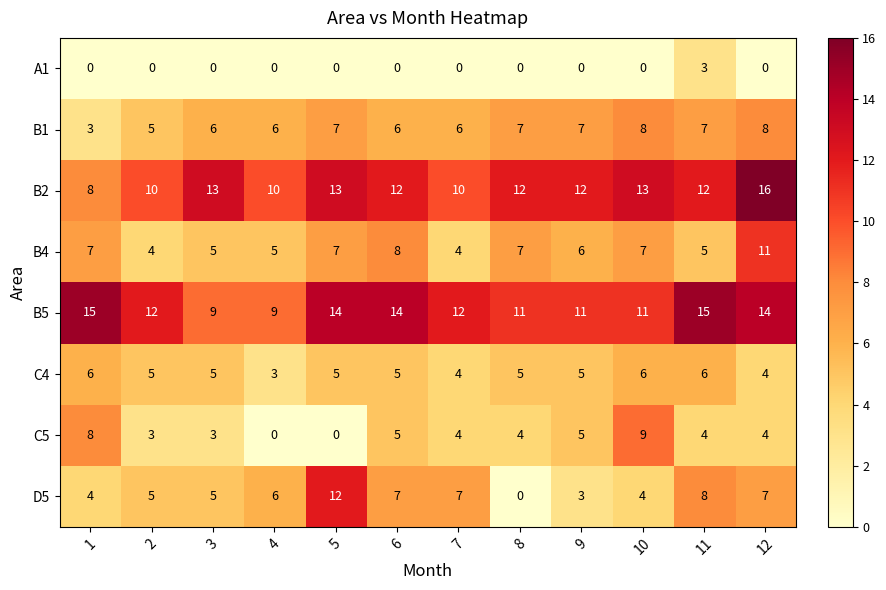

Is it true that B5 equals 11 at 10?

True